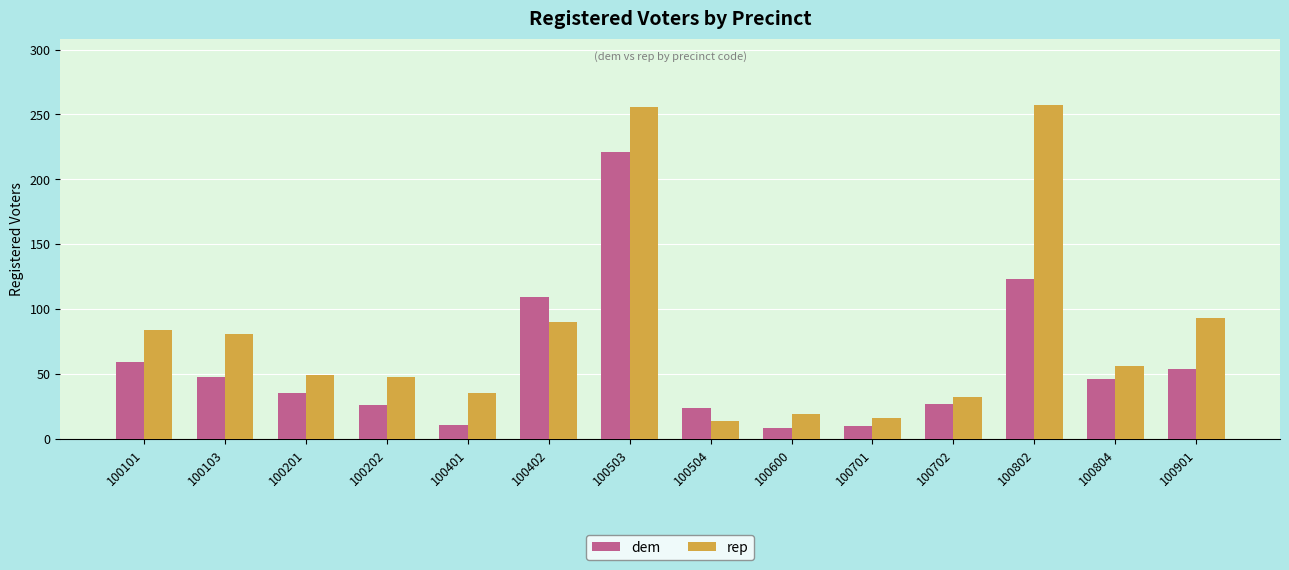

At which label is rep closest to 135?

100901